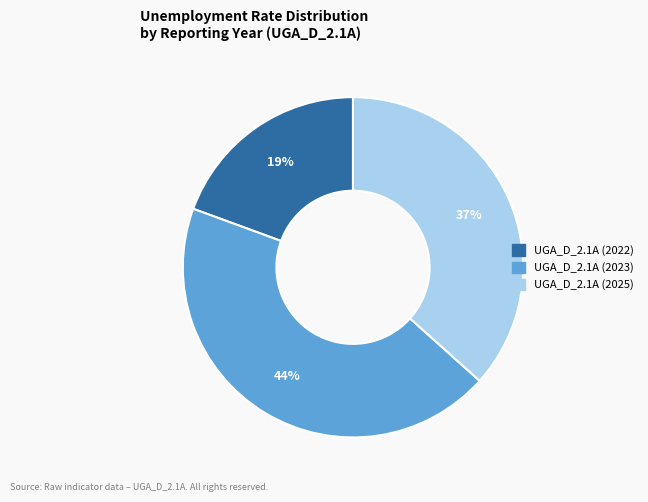

To the nearest percent, what percentage of the pie is UGA_D_2.1A (2025)?

37%